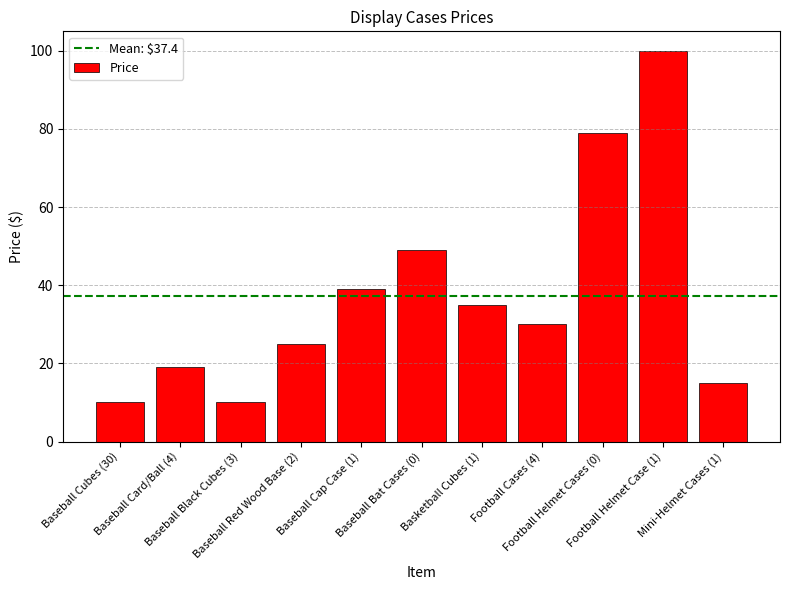

Which has a higher value, Football Helmet Cases (0) or Football Helmet Case (1)?

Football Helmet Case (1)